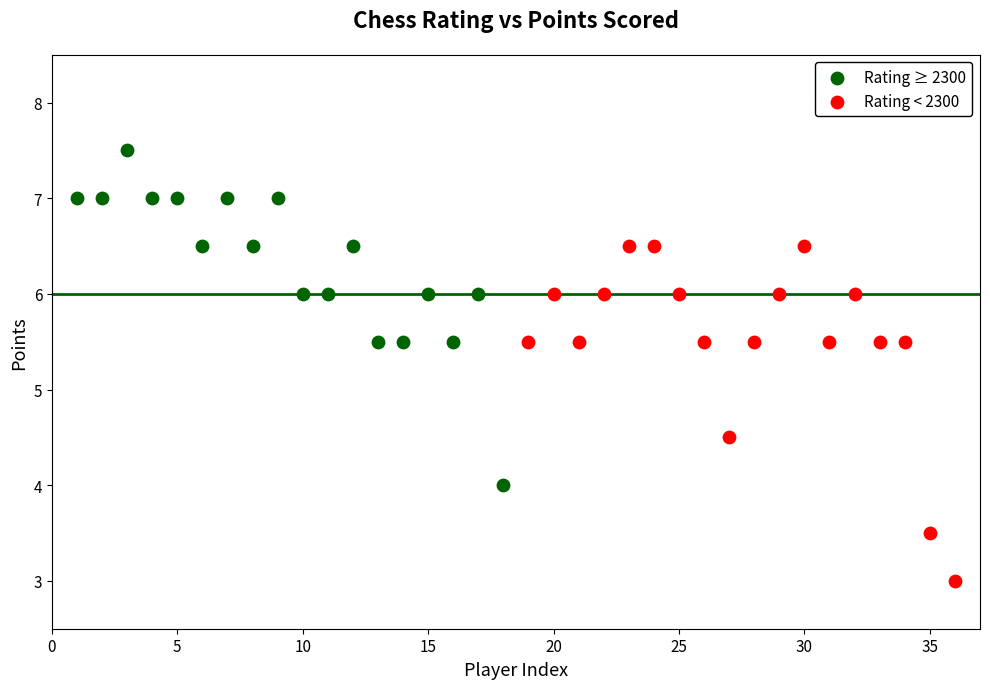

Which series reaches the minimum Y coordinate?

Rating < 2300